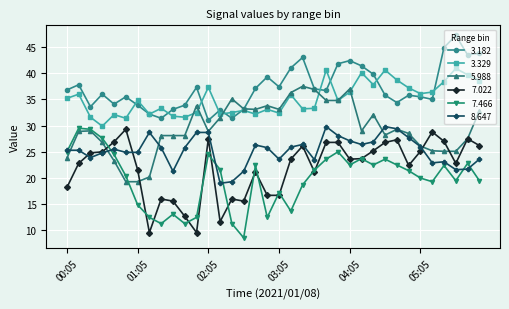

True or false: 7.466 and 3.329 intersect in this chart.

False